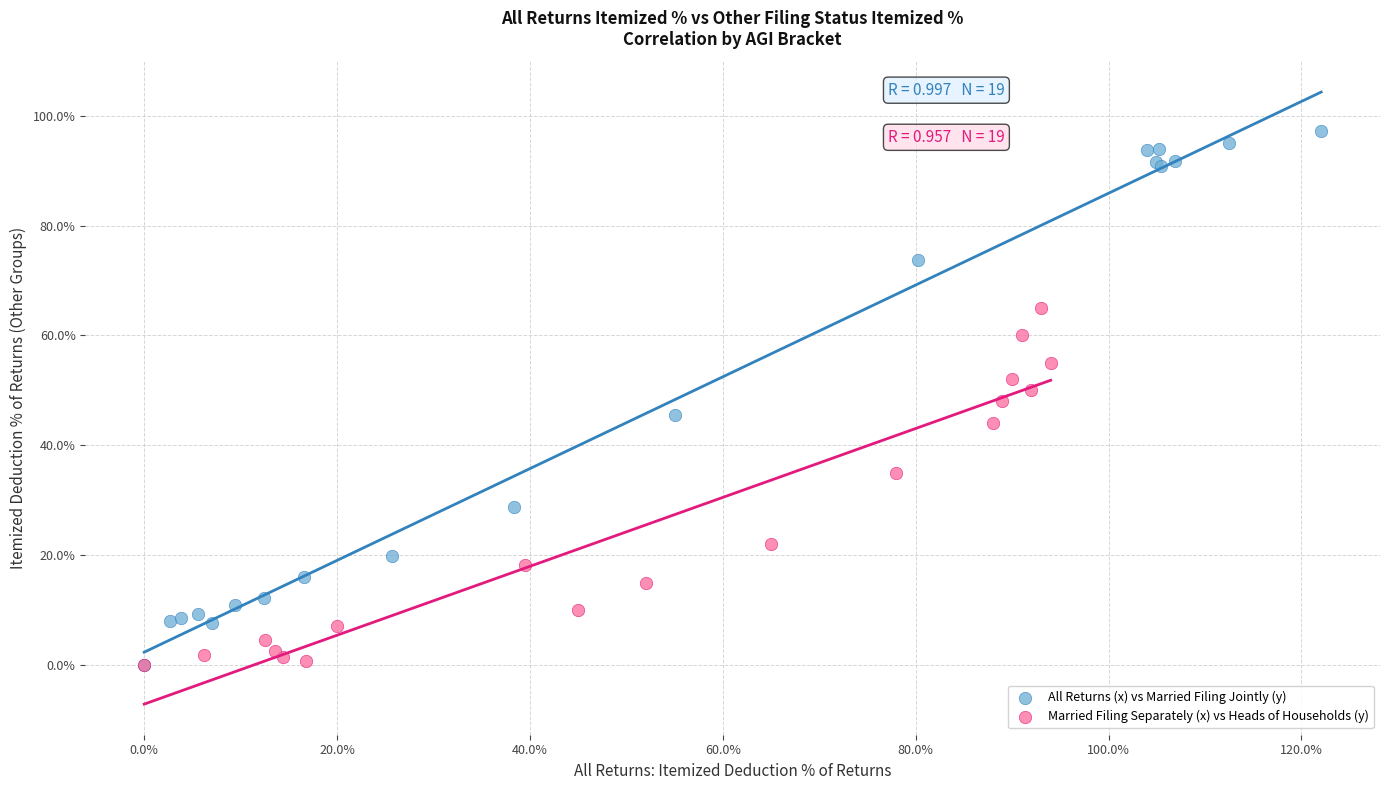

Which series reaches the maximum Y coordinate?

All Returns (x) vs Married Filing Jointly (y)